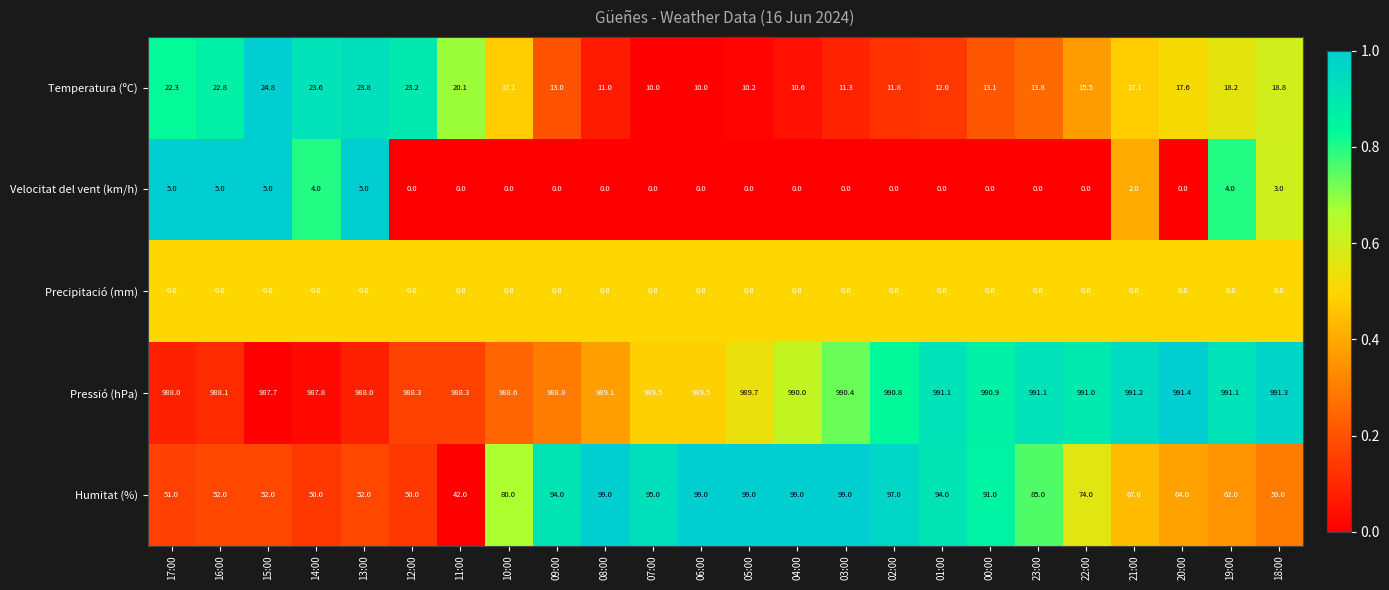

What is the difference between the highest and lowest values at 20:00?

991.4